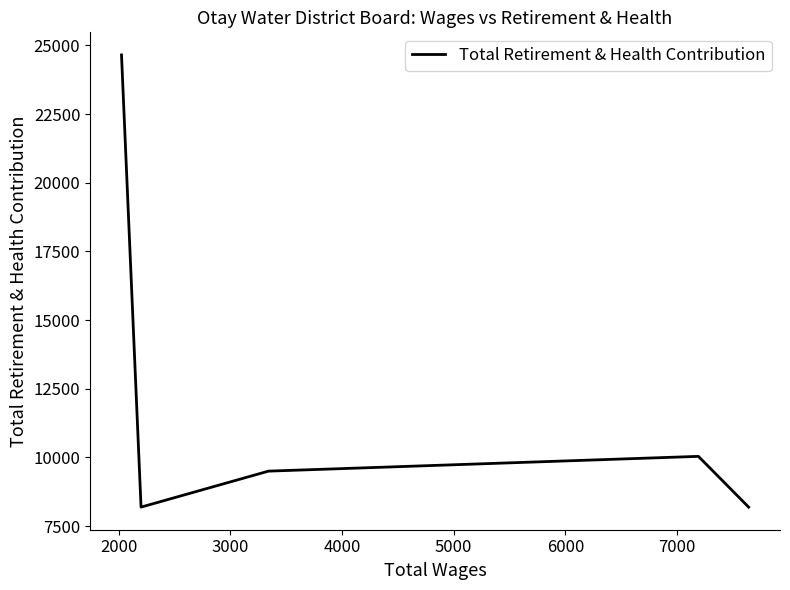

What is the average value?

12116